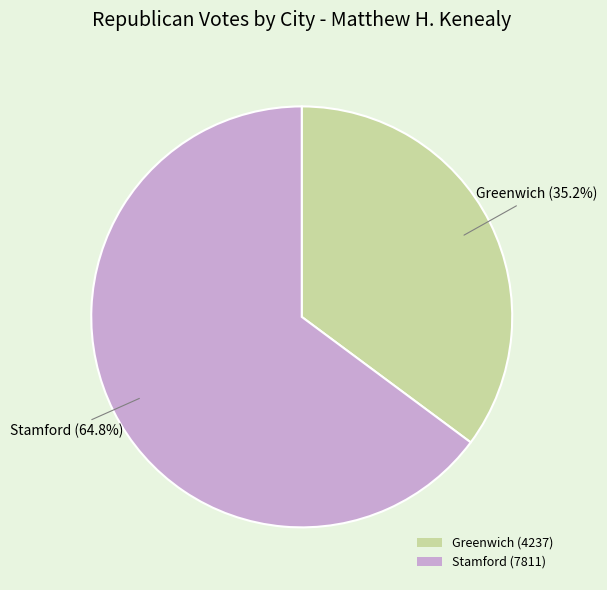

To the nearest percent, what is the difference between the Greenwich and Stamford slice percentages?

30%